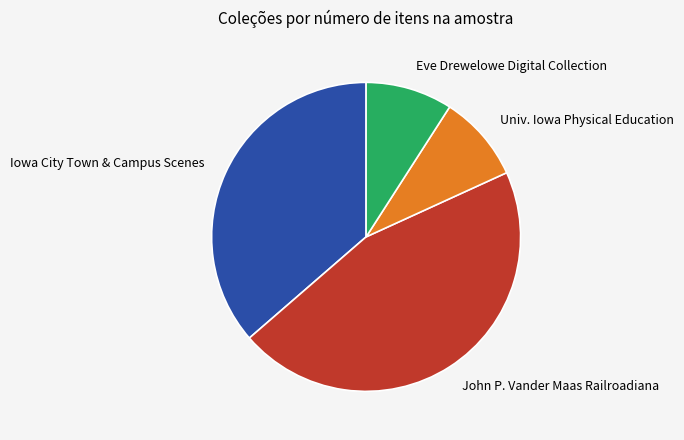

Approximately how many times larger is the value at Iowa City Town & Campus Scenes compared to Univ. Iowa Physical Education?

4.0